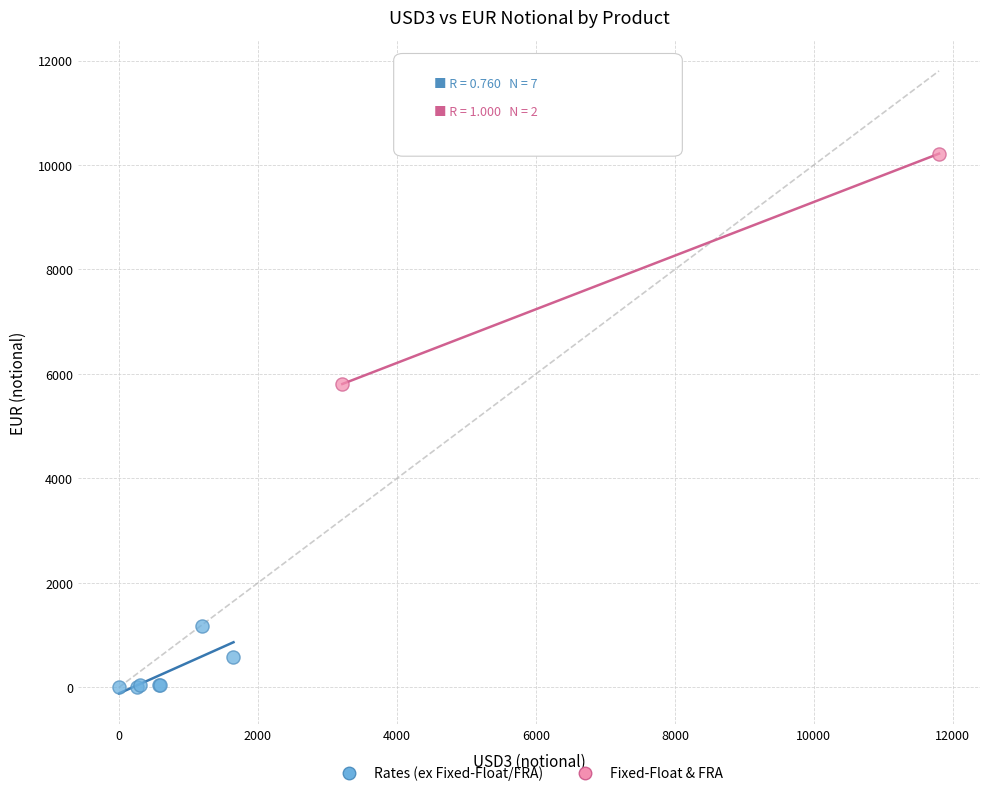

What are all the series names shown in the legend?

Rates (ex Fixed-Float/FRA), Fixed-Float & FRA